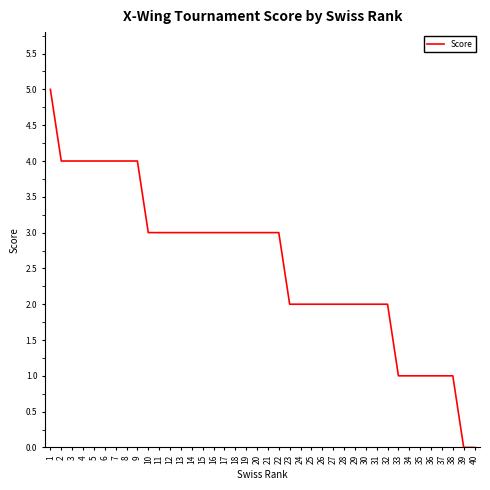

What is the sum of the values at 32 and 7?

6